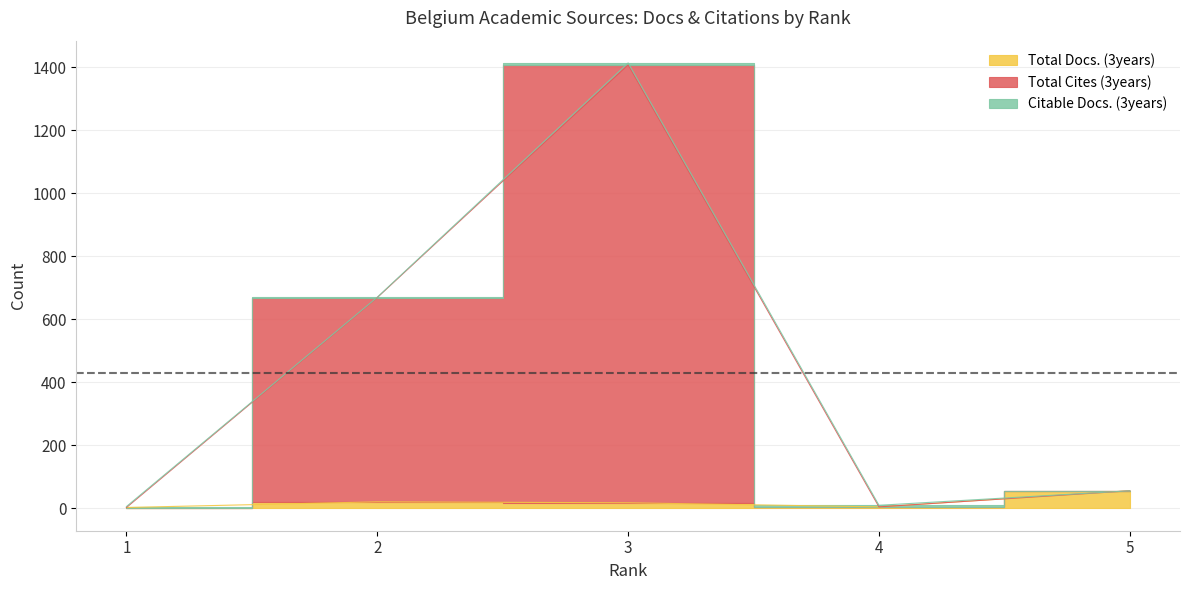

What is the maximum value for Total Docs. (3years)?

56